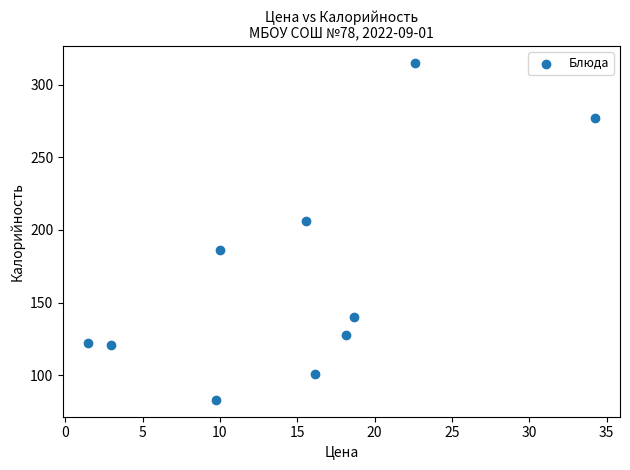

What is the average X value?

15.0